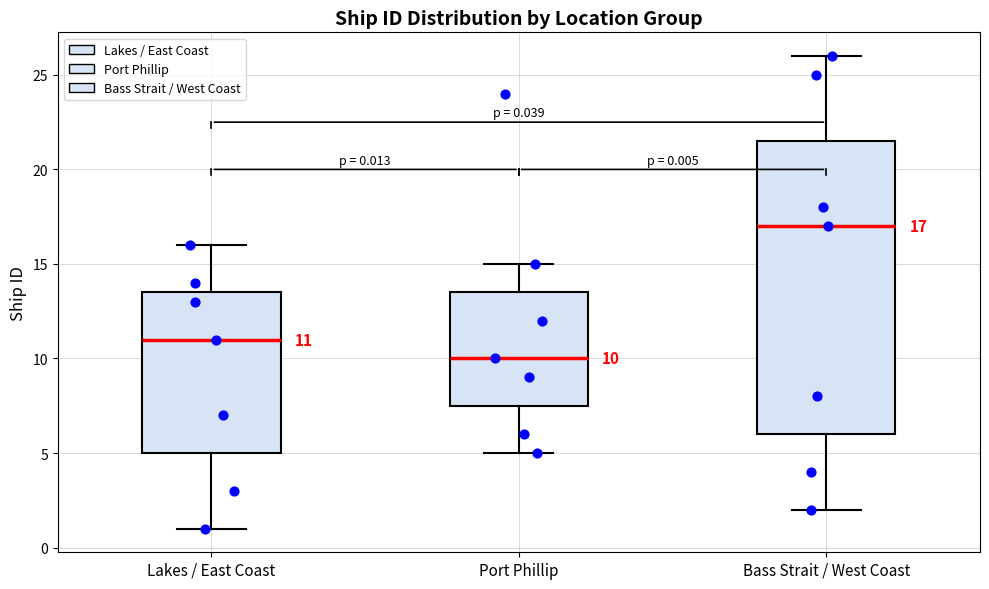

Which box is the tallest, from its lower edge to its upper edge?

Bass Strait / West Coast